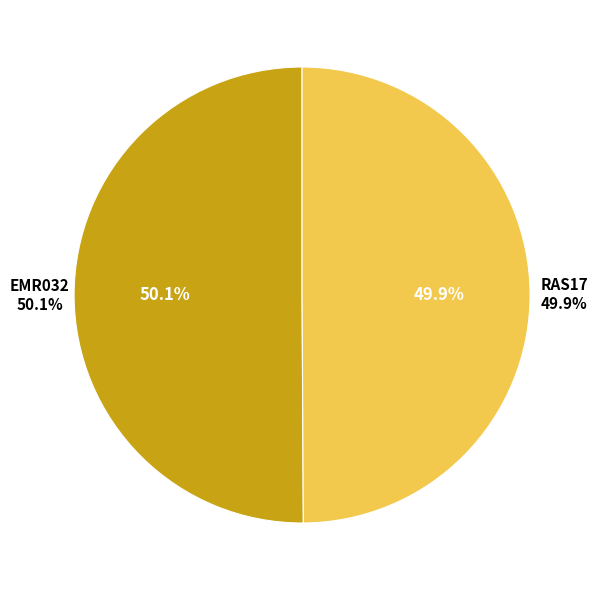

How many segments does this pie chart have?

2